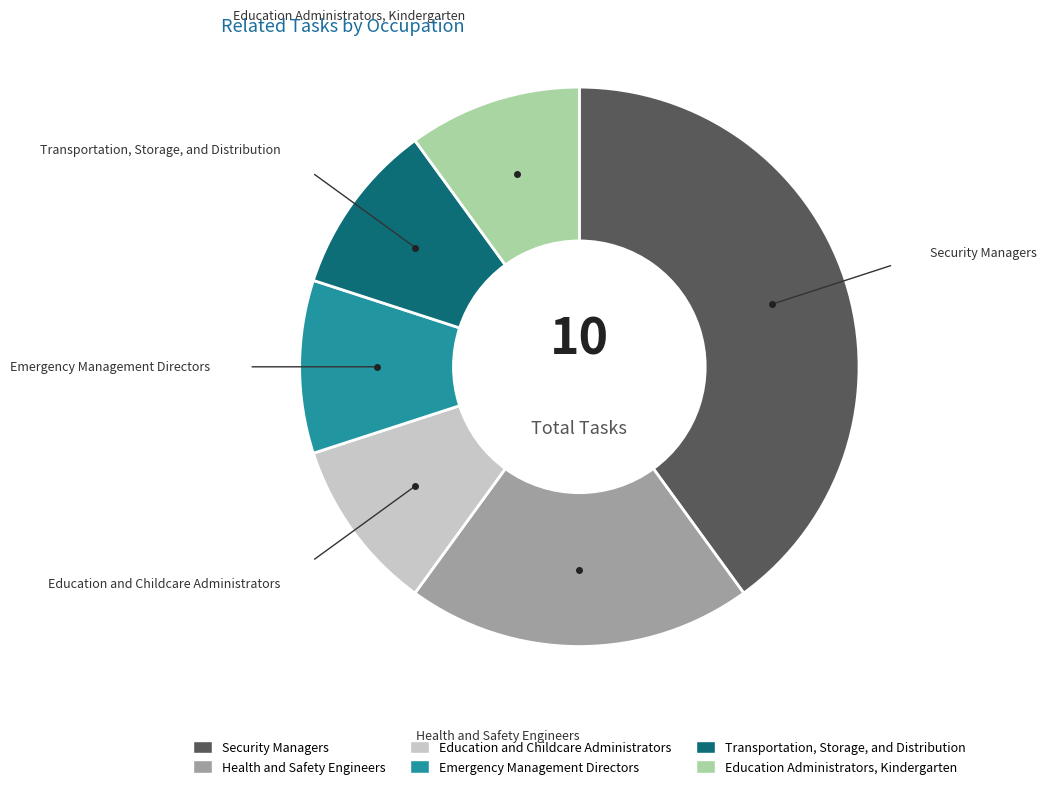

What is the ratio of the value at Emergency Management Directors to the value at Education and Childcare Administrators?

1.0